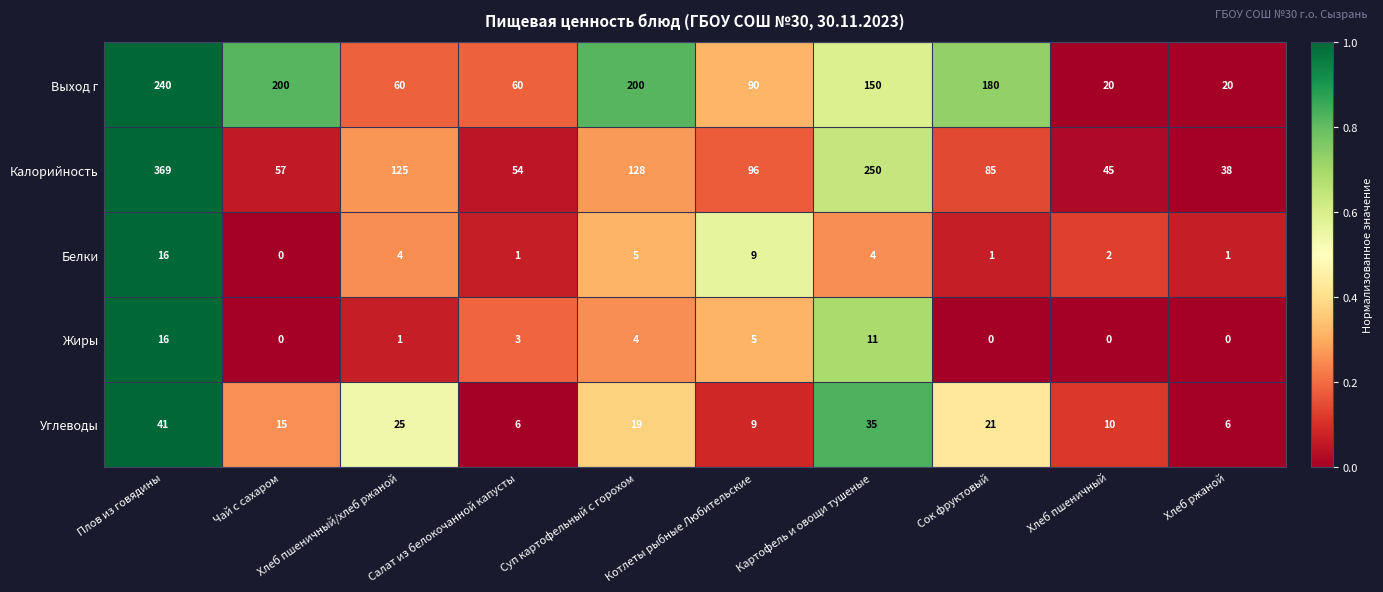

What is the total value across all series at Хлеб пшеничный?

77